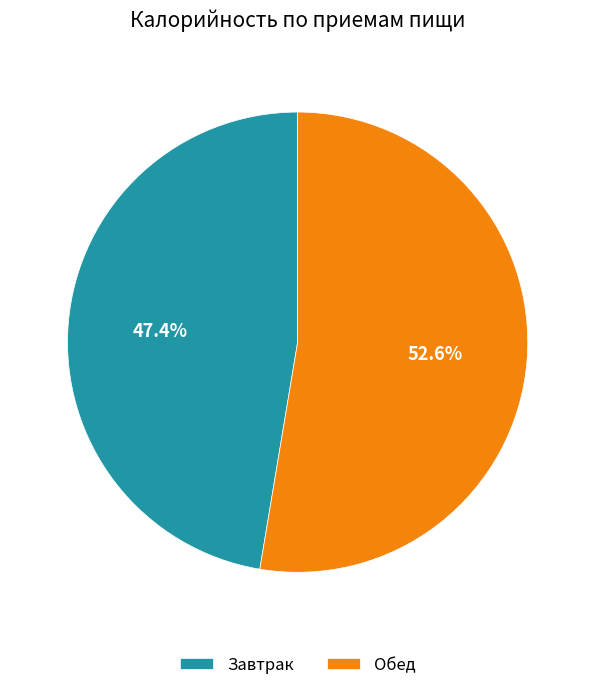

Is it true that Обед is 53% of the pie?

True